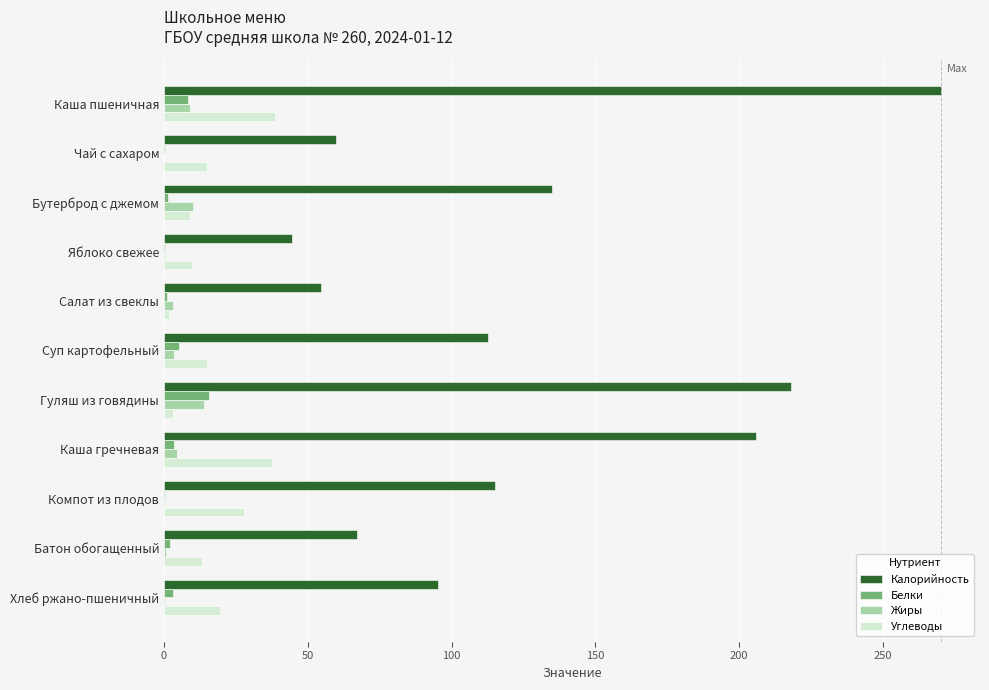

Which series has the largest total across all categories?

Калорийность